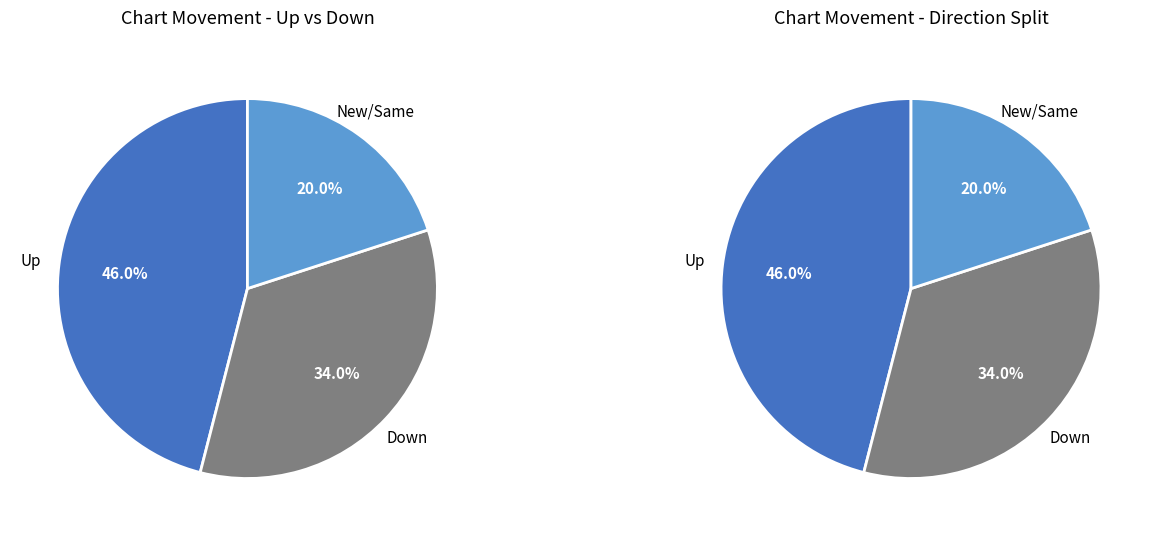

How many slices are in this pie chart?

3